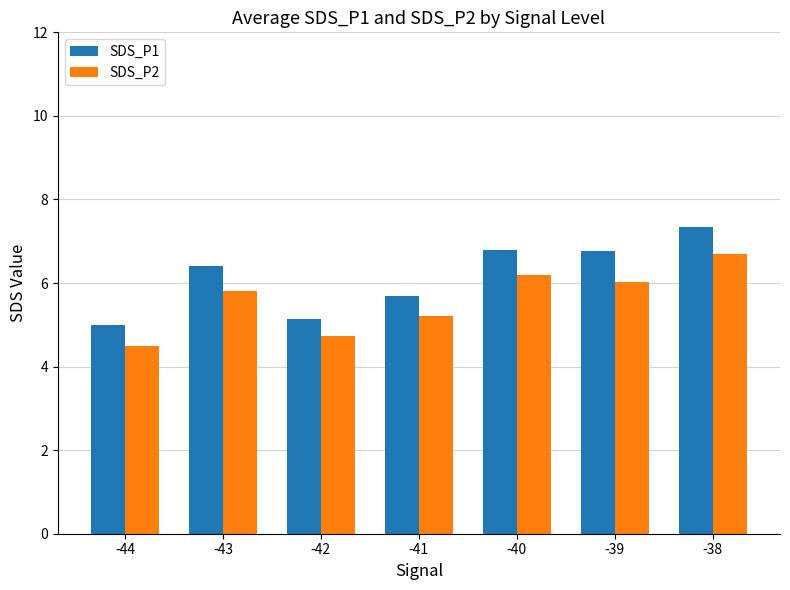

What is the minimum value shown in the chart?

4.5